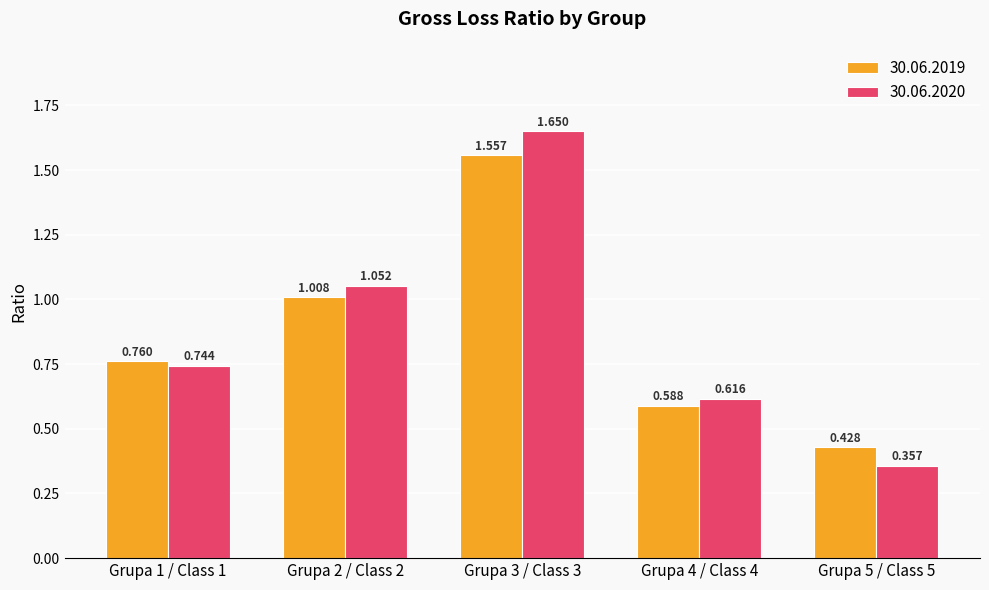

Which series changed the most between Grupa 1 / Class 1 and Grupa 5 / Class 5?

30.06.2020